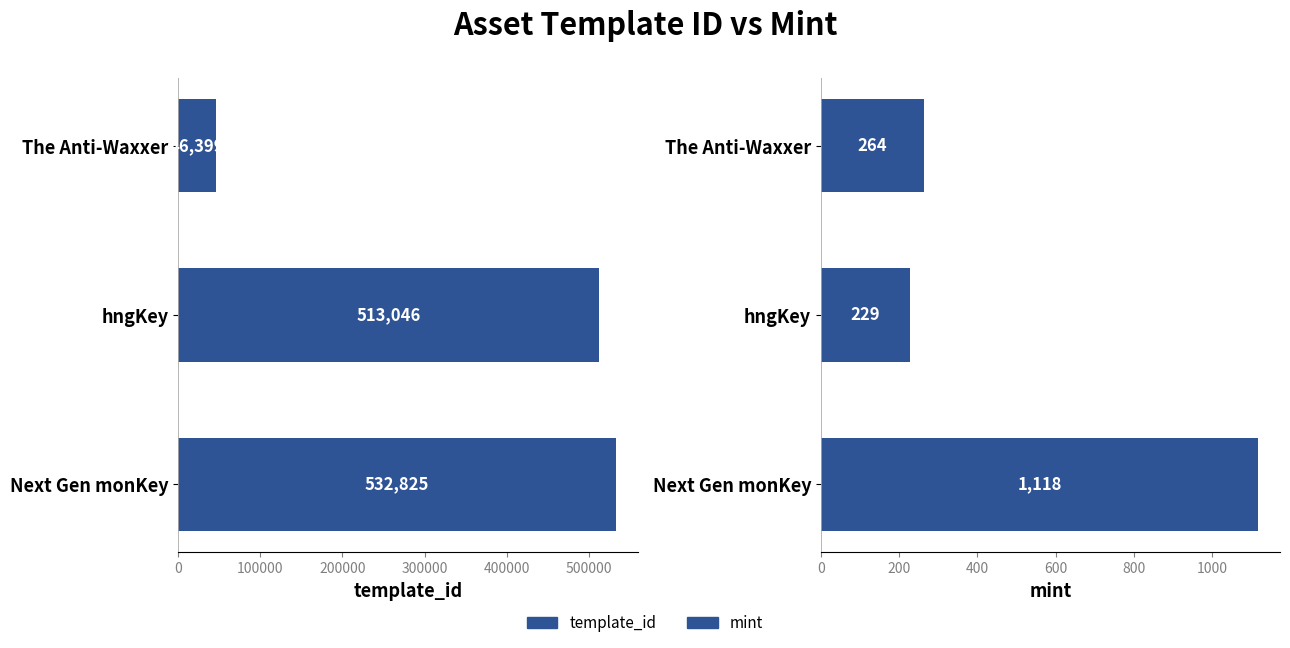

How many groups of bars are there?

3